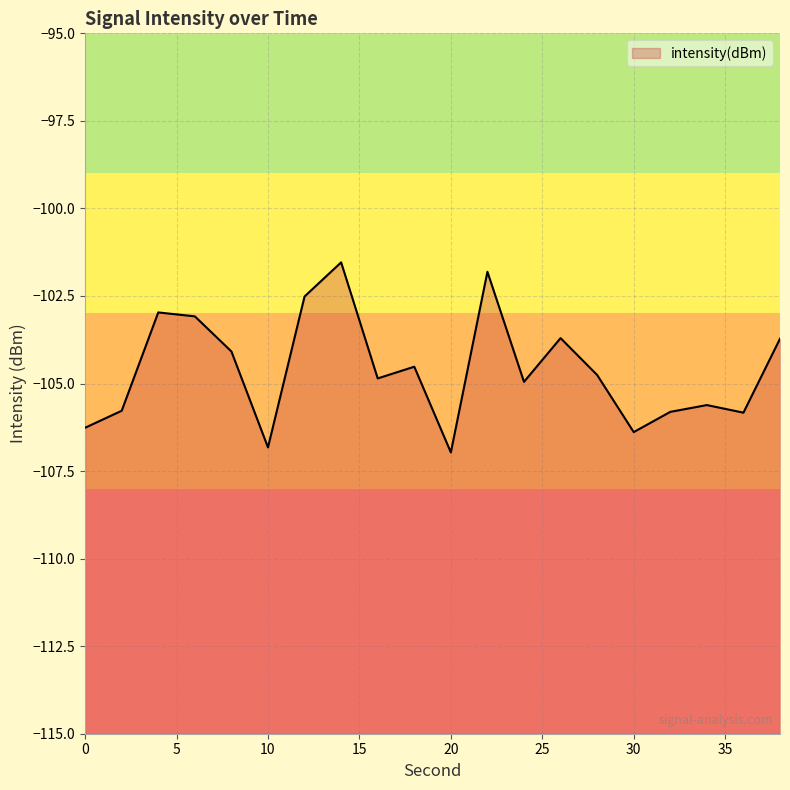

What is the value of the 14th point from the left?

-103.7